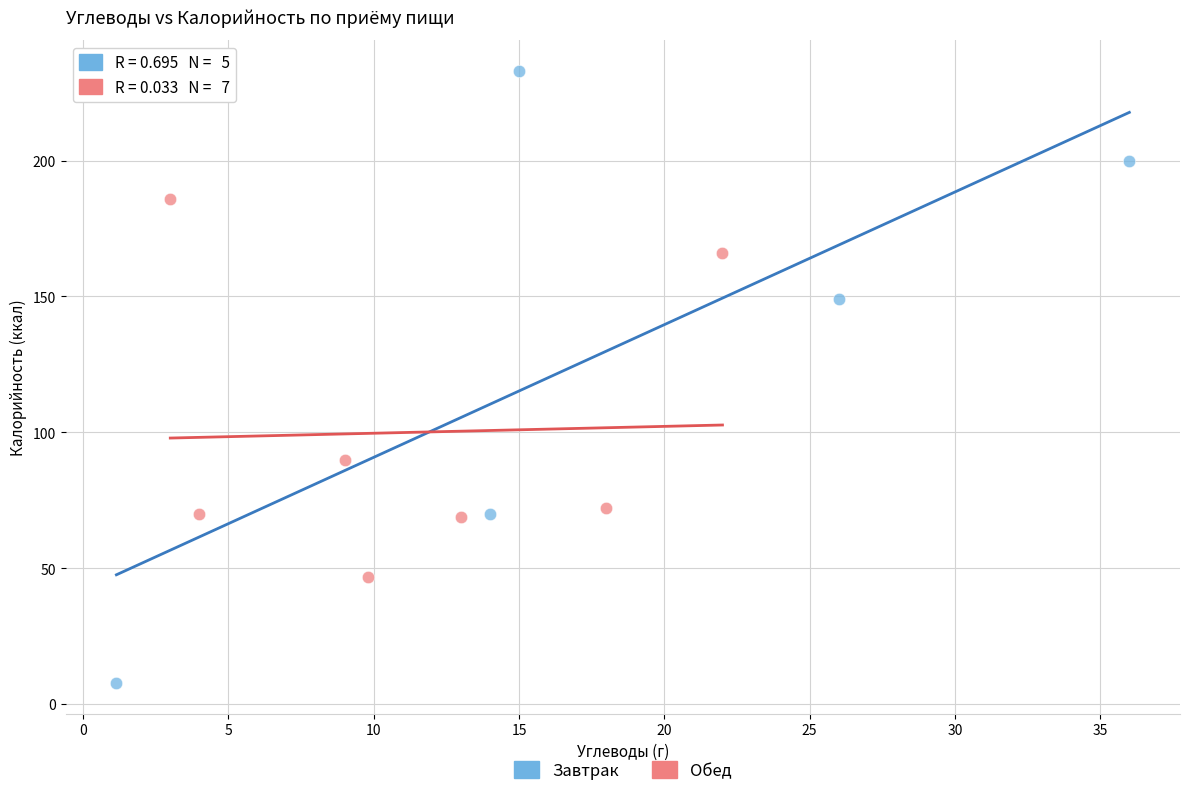

Which series has the largest Y range (max minus min)?

Завтрак